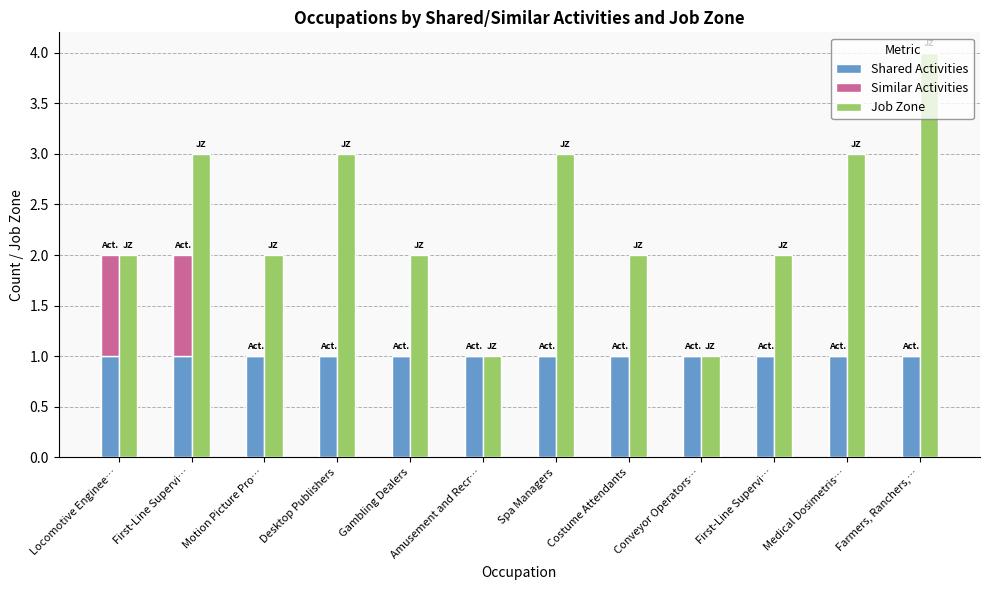

Rank the series at First-Line Supervi… from lowest to highest value.

Shared Activities, Similar Activities, Job Zone